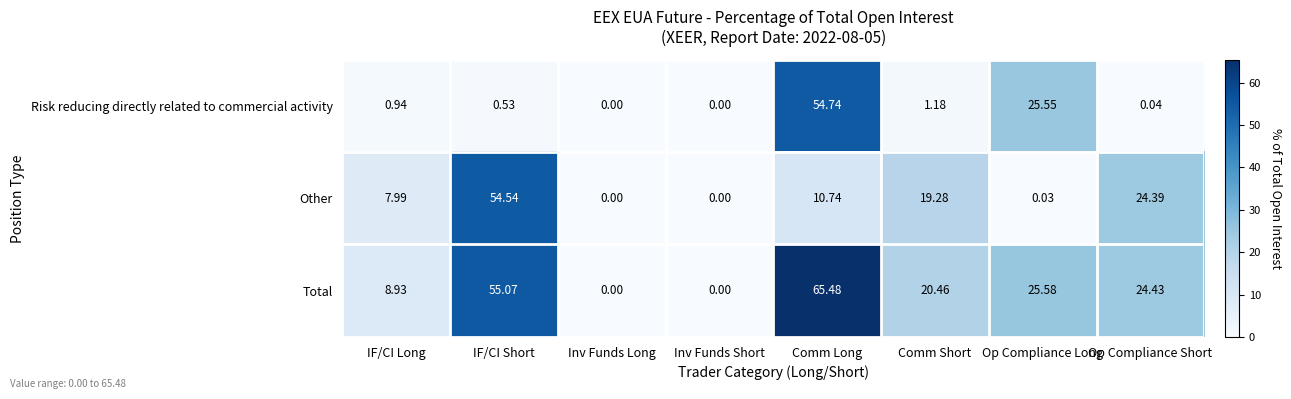

Which series has the widest spread of values?

Total